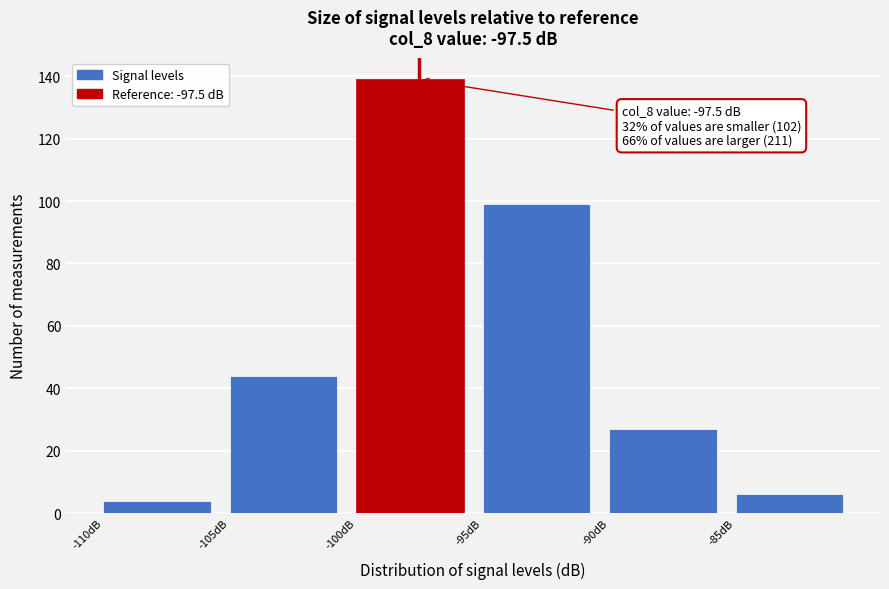

Which range on the x-axis has the tallest bar?

-100 to -95